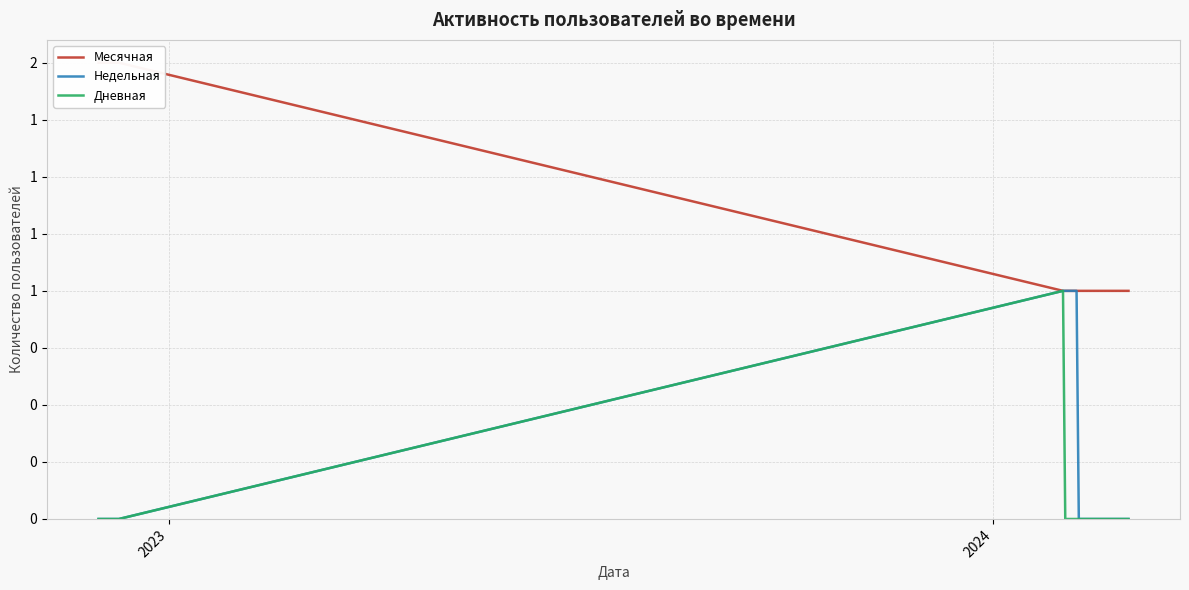

How many lines are shown in the chart?

3